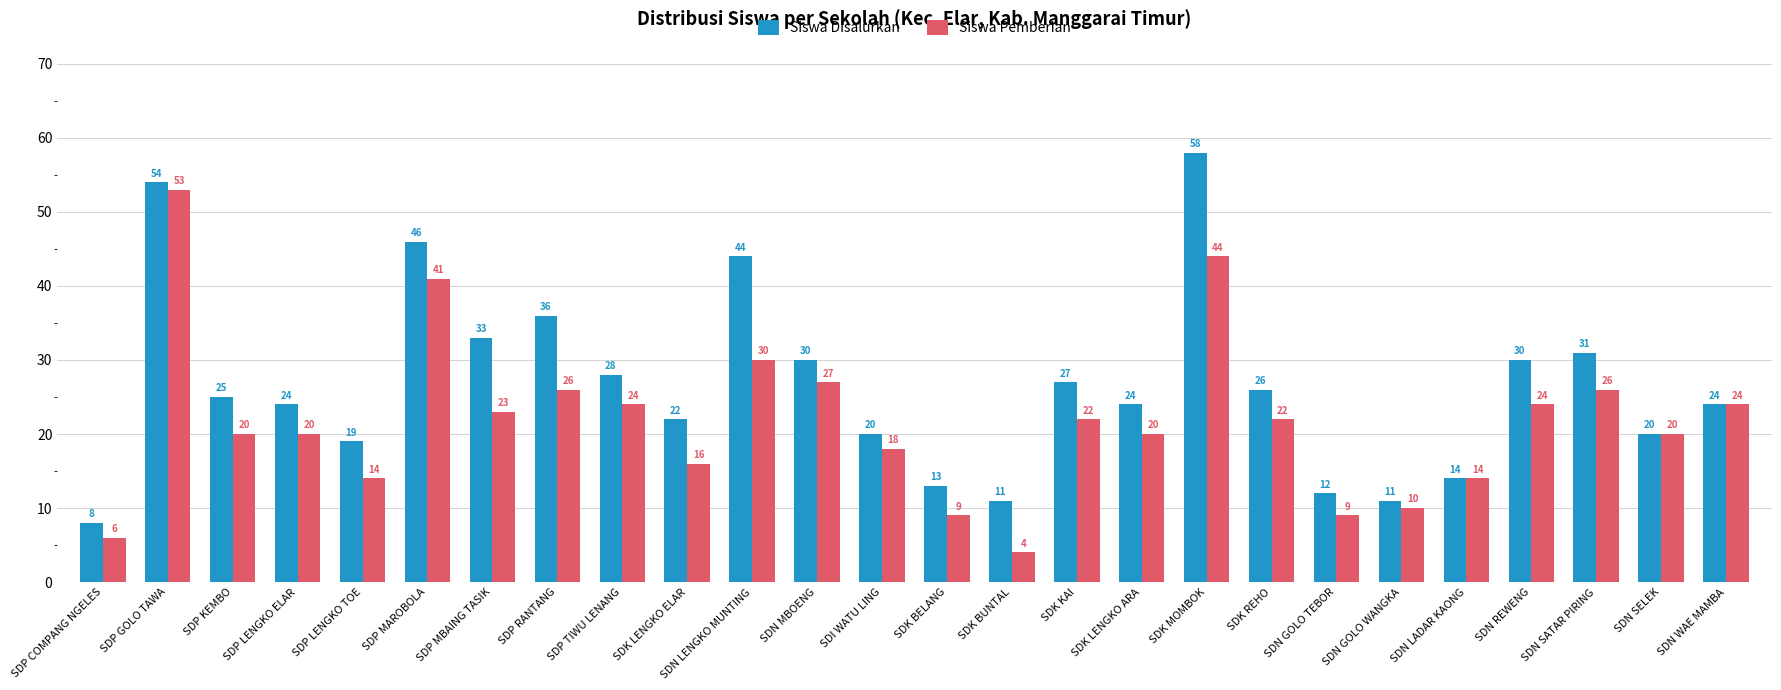

List the series in order of their peak value, highest first.

Siswa Disalurkan, Siswa Pemberian